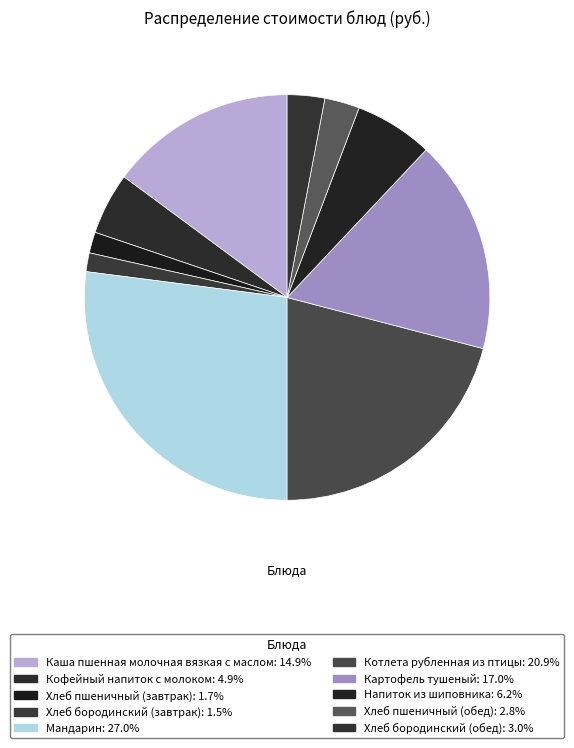

Count the number of slices in the pie.

10